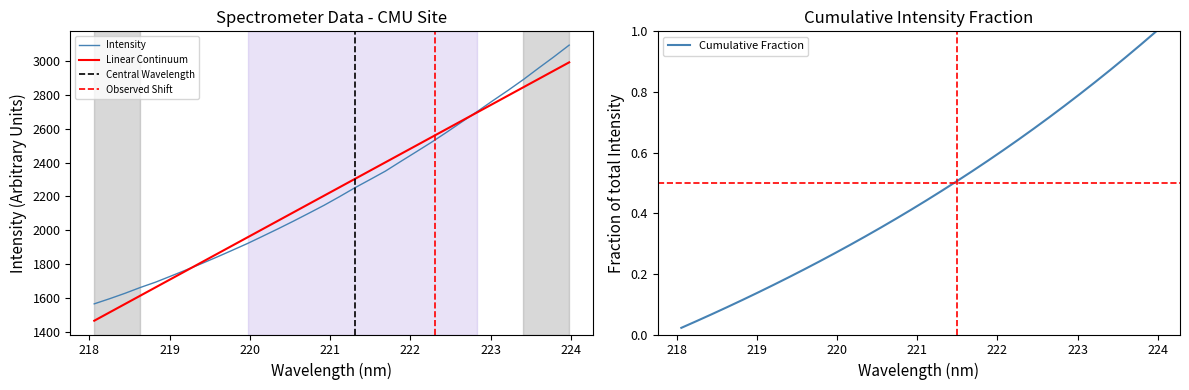

What is the minimum value for Intensity?

1567.5